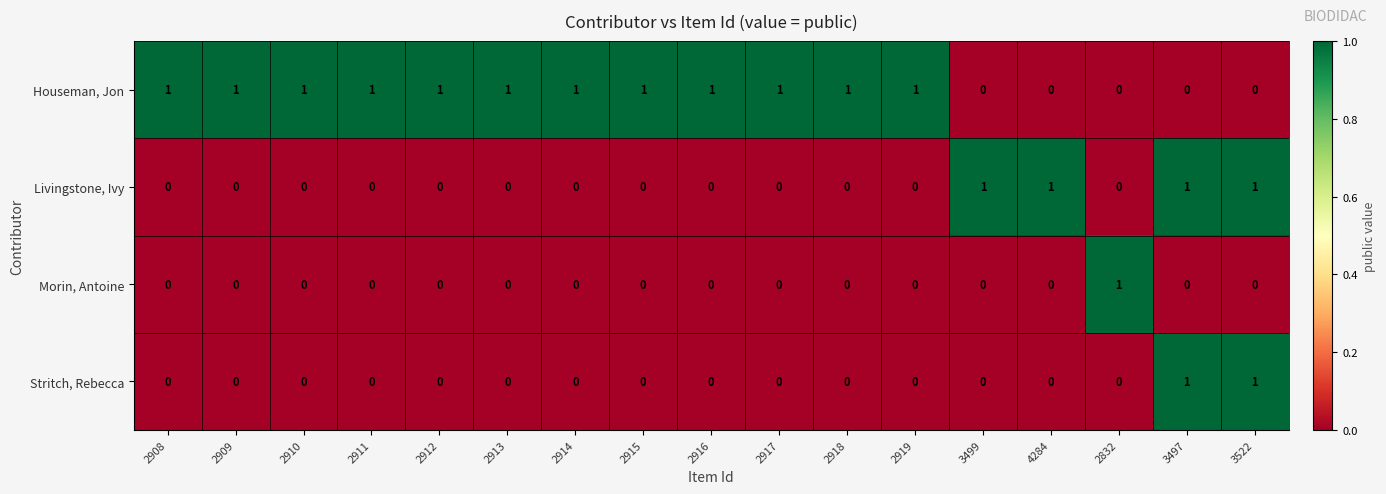

At how many categories does at least one series exceed 0?

17